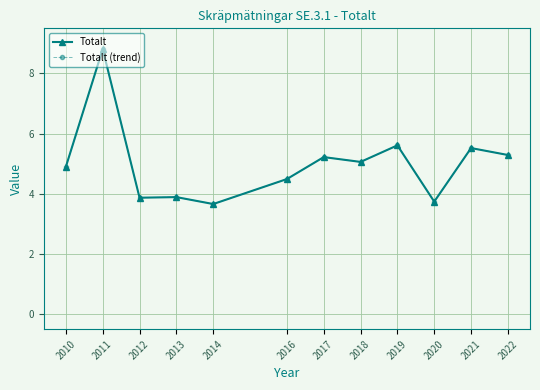

What is the value of the Totalt point at the 9th from the left?

5.6